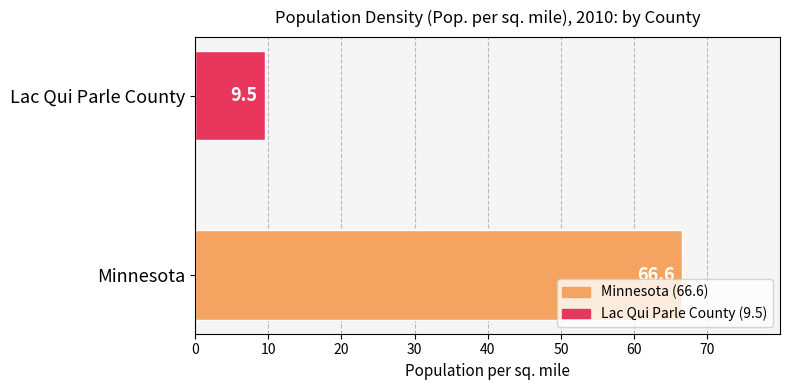

At which label is the value closest to 38?

Lac Qui Parle County